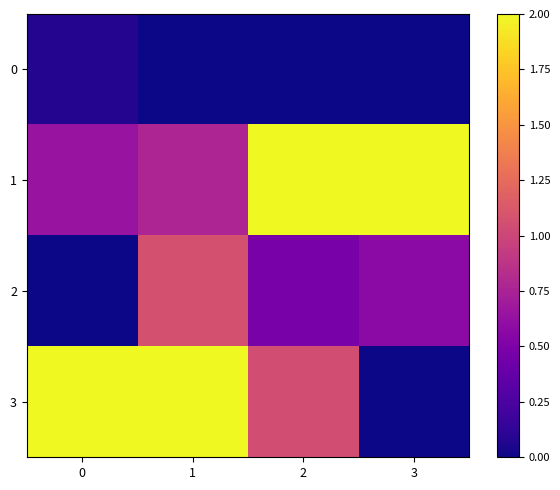

At which category is the sum across all series the highest?

1